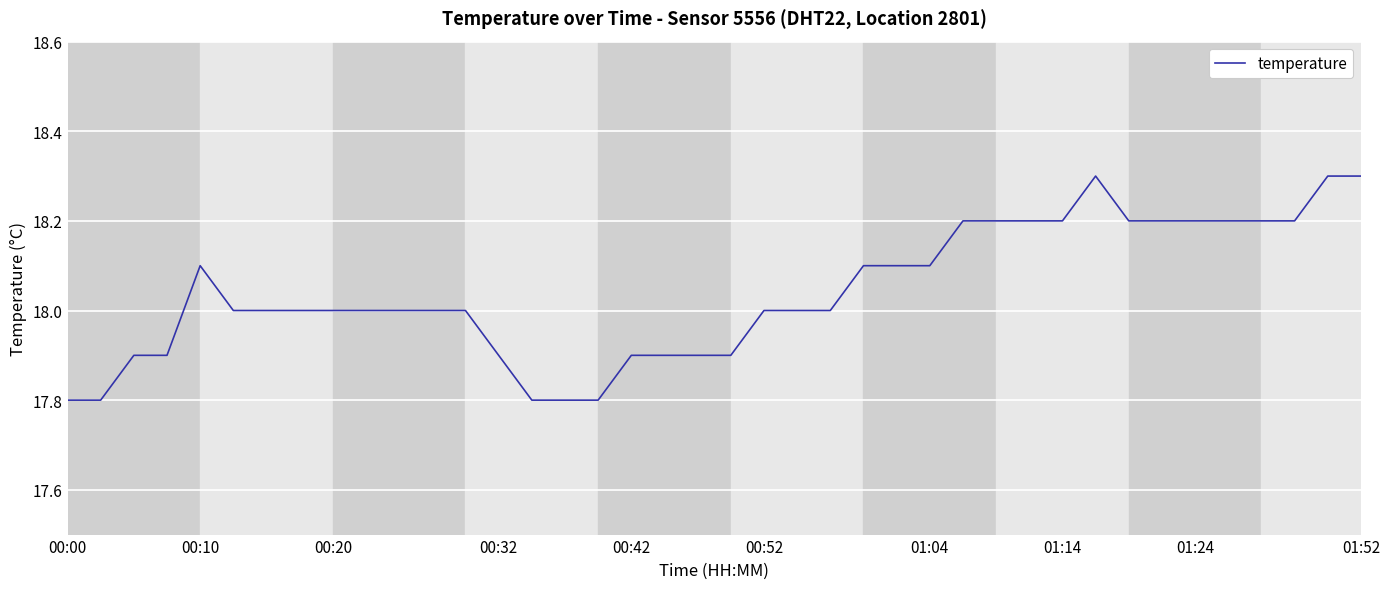

What is the smallest value displayed?

17.8